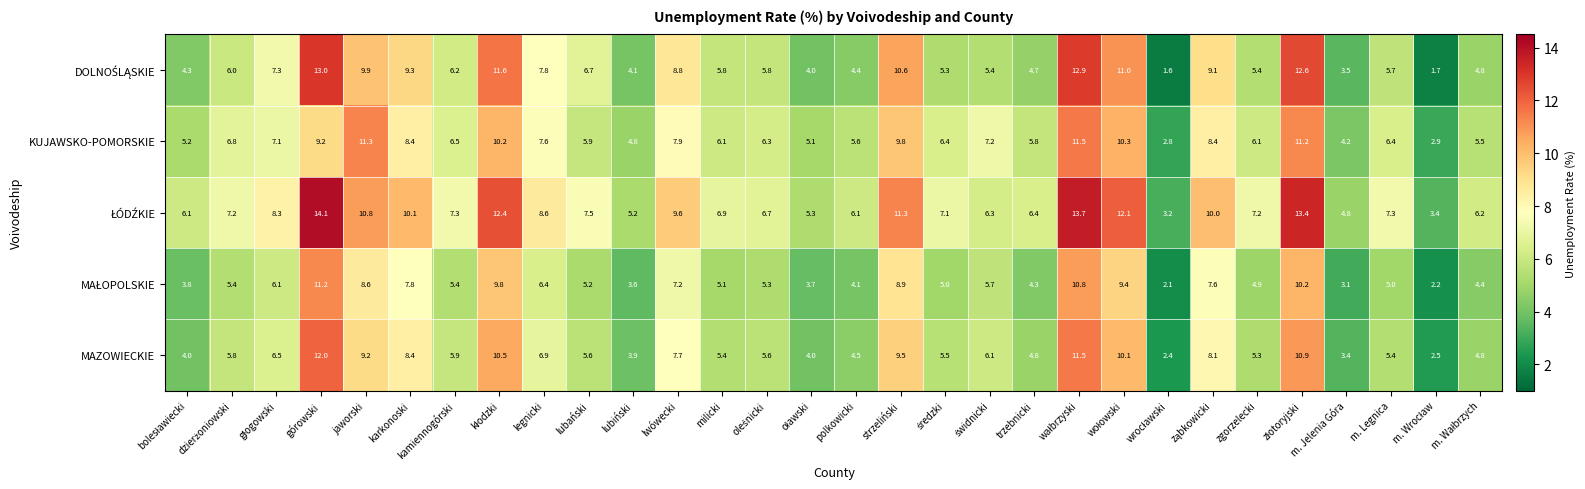

What is the average value of the MAZOWIECKIE series?

6.5